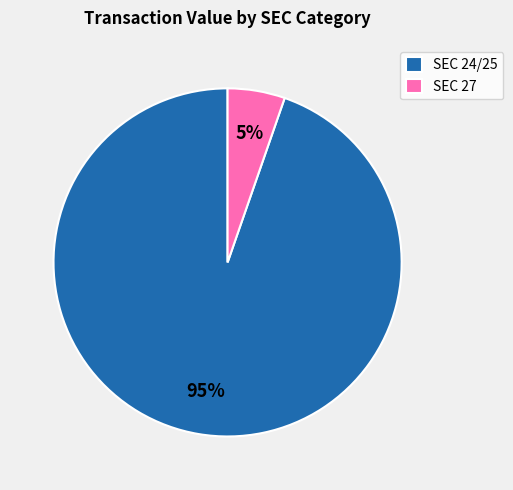

Which slice is the smallest?

SEC 27